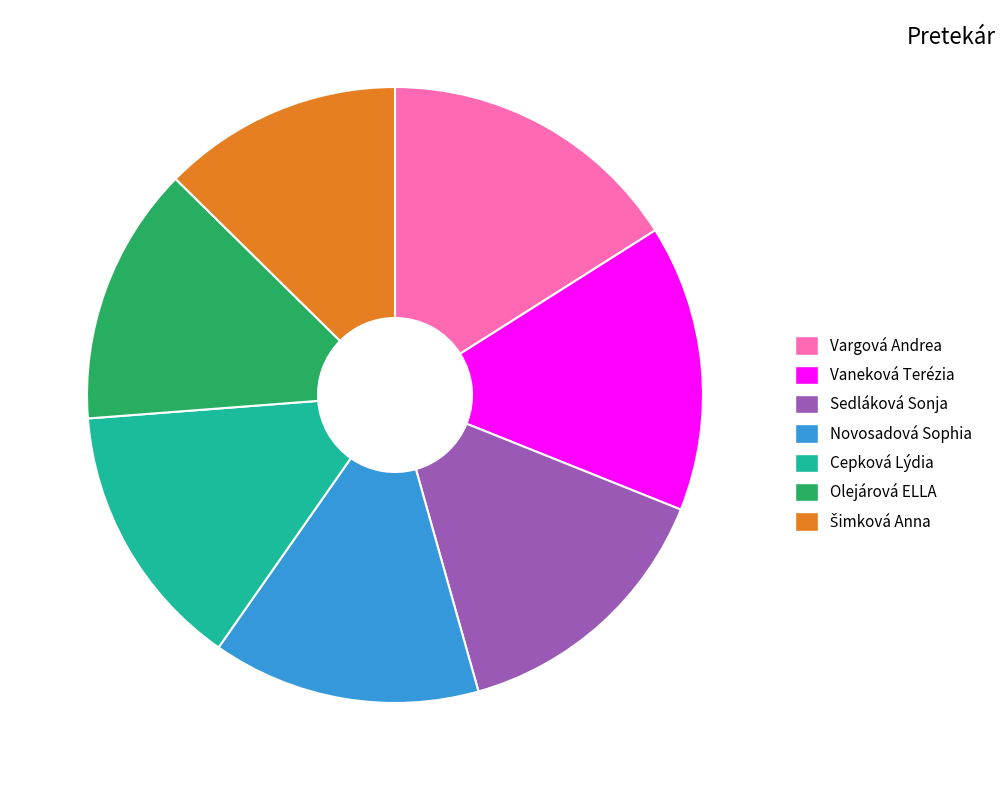

Combined, do Vargová Andrea and Cepková Lýdia account for over 50%?

No